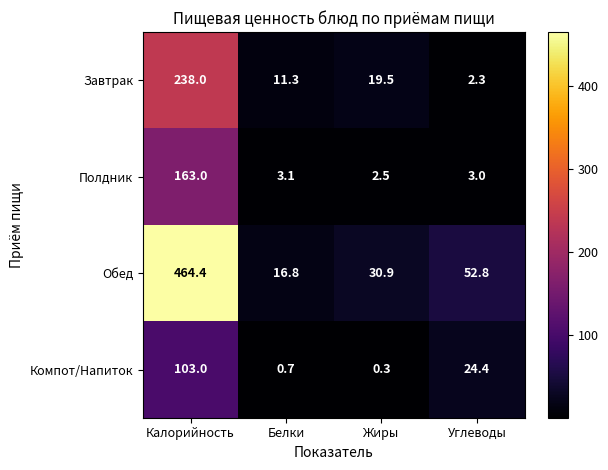

The value of Завтрак at Углеводы is 3.6. True or false?

False